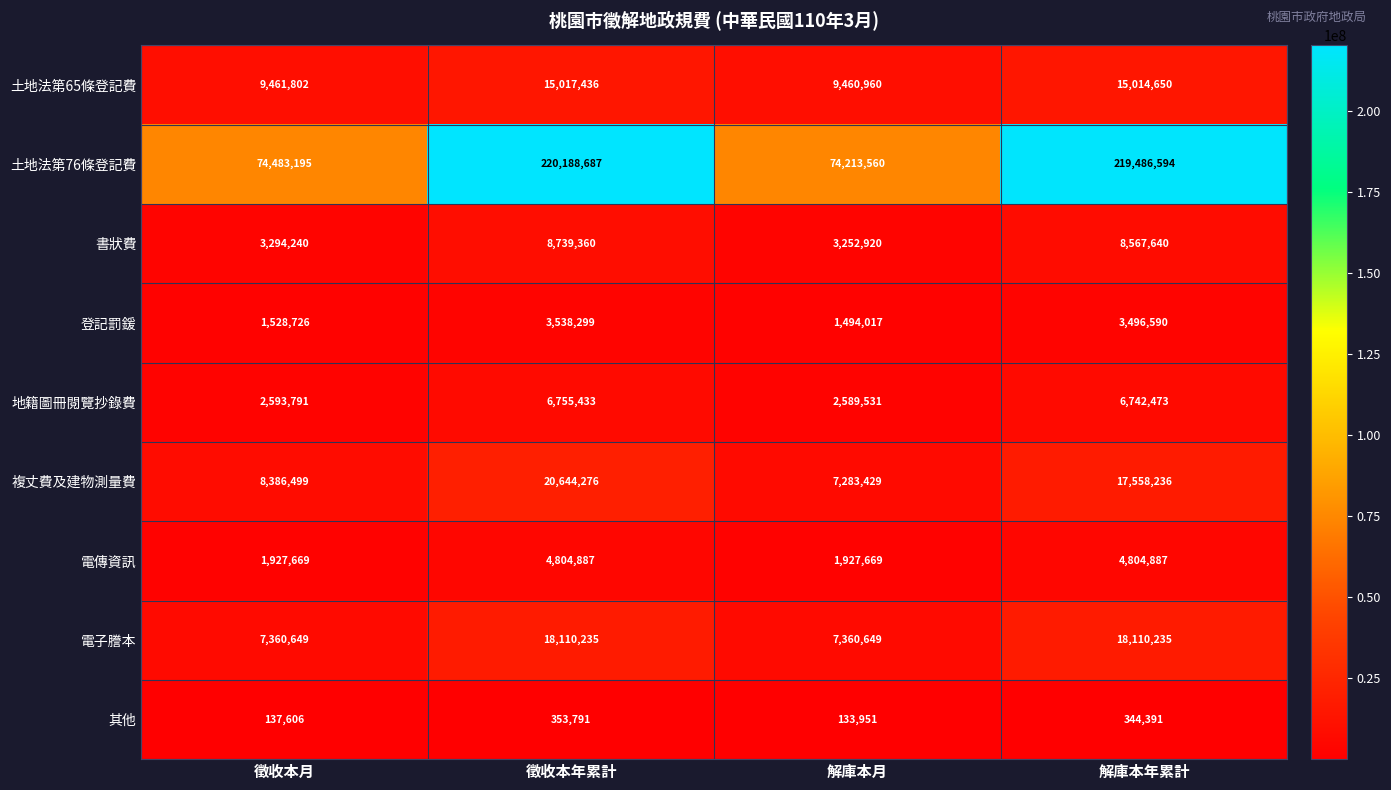

Which series has the widest spread of values?

土地法第76條登記費